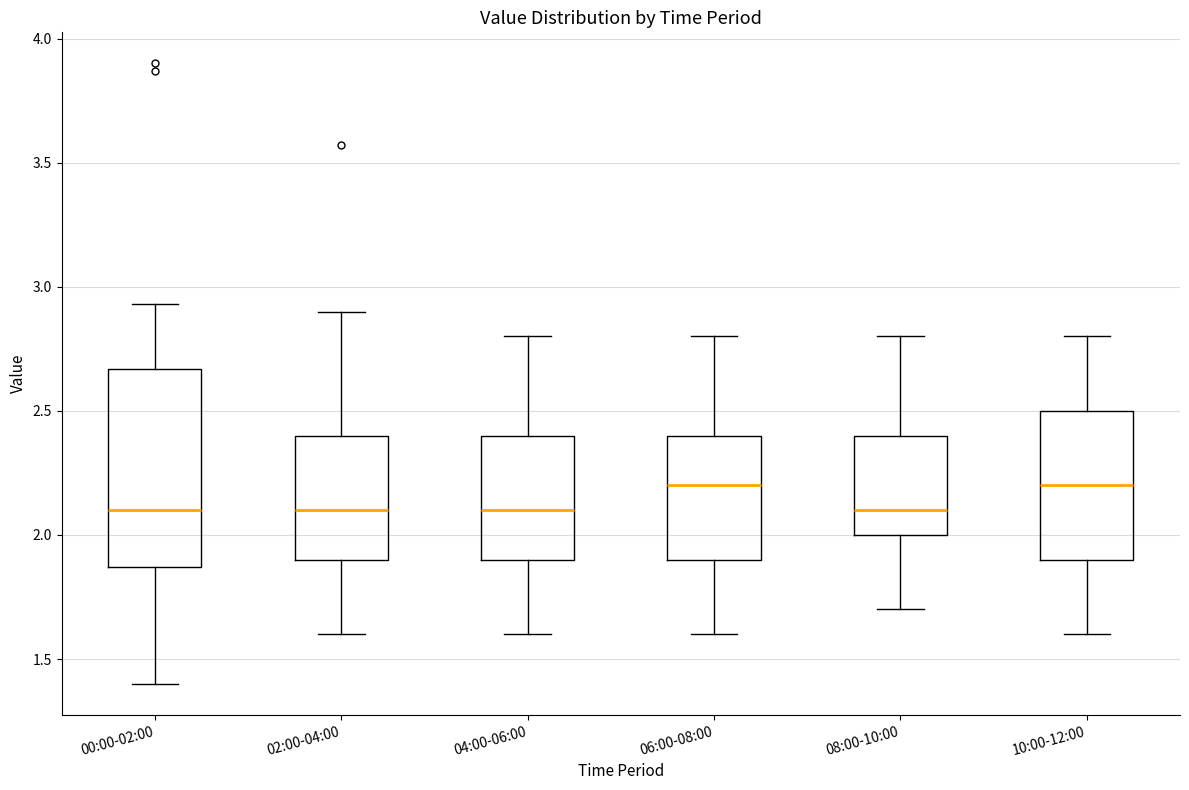

Reading left to right, read every box against the y-axis: the position of its median line, the range the box covers, and the ends of its whiskers. The values are not printed on the chart, so give them approximately, as read against the axis.

00:00-02:00: median 2.10, box 1.85 to 2.65, whiskers 1.40 to 2.95
02:00-04:00: median 2.10, box 1.90 to 2.40, whiskers 1.60 to 2.90
04:00-06:00: median 2.10, box 1.90 to 2.40, whiskers 1.60 to 2.80
06:00-08:00: median 2.20, box 1.90 to 2.40, whiskers 1.60 to 2.80
08:00-10:00: median 2.10, box 2.00 to 2.40, whiskers 1.70 to 2.80
10:00-12:00: median 2.20, box 1.90 to 2.50, whiskers 1.60 to 2.80